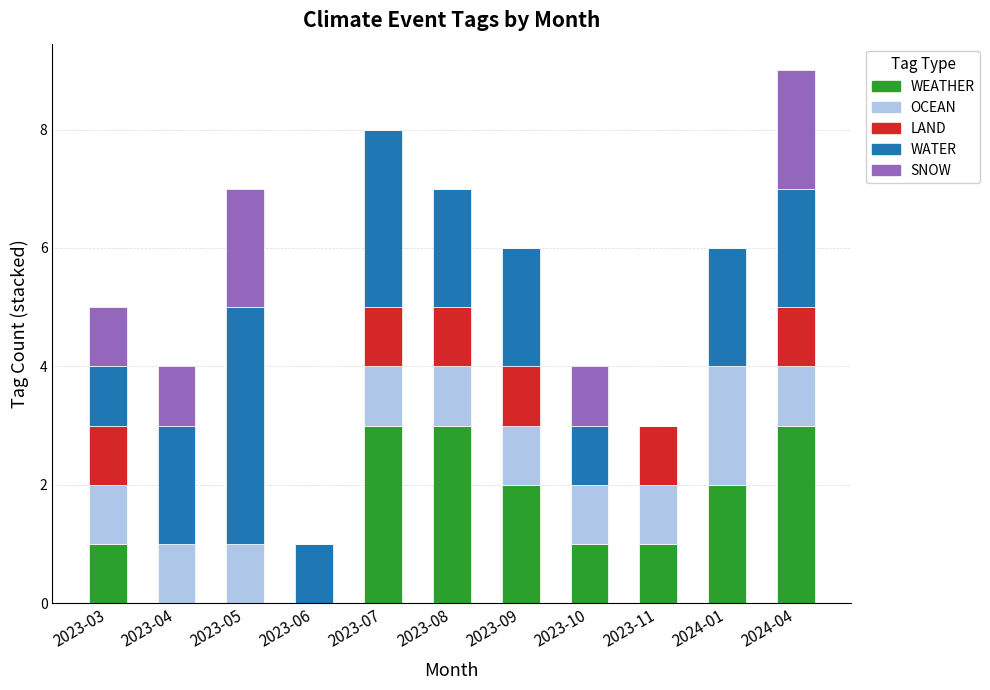

At which category is the sum across all series the highest?

2024-04